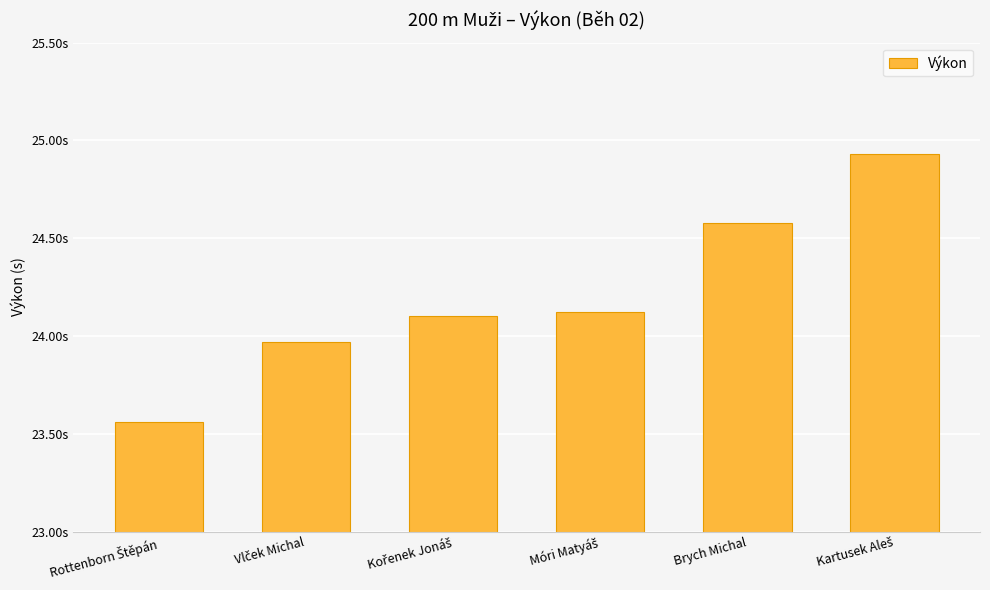

Are the bars horizontal?

No